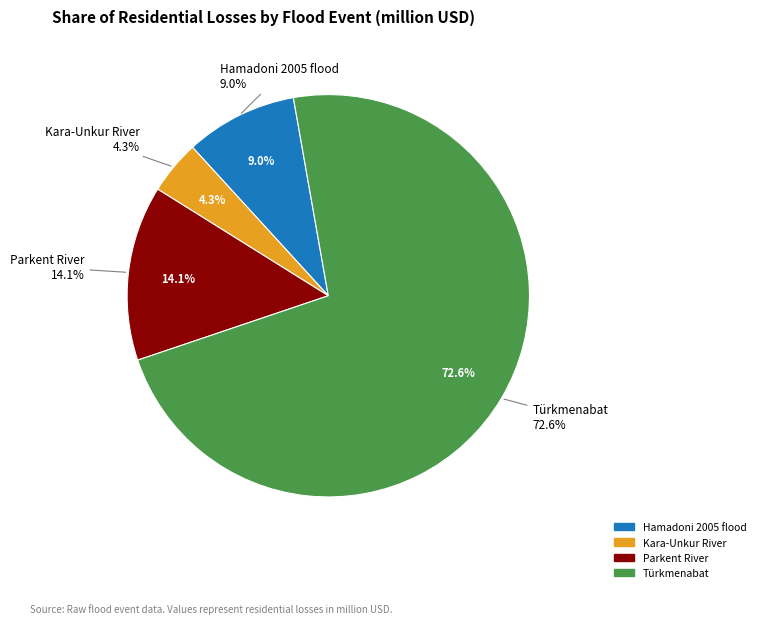

The Türkmenabat slice represents 60% of the pie. True or false?

False